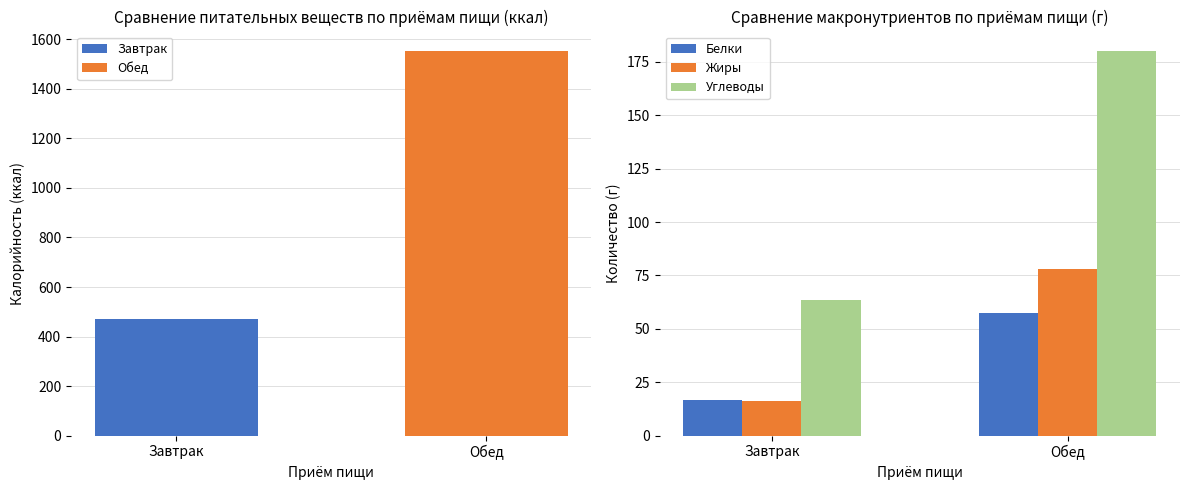

Which series changed the most between Завтрак and Обед?

Углеводы